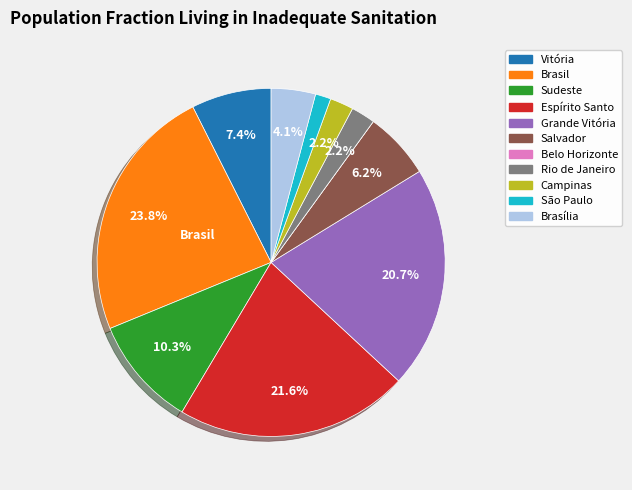

Does Brasil account for over 50% of the chart?

No